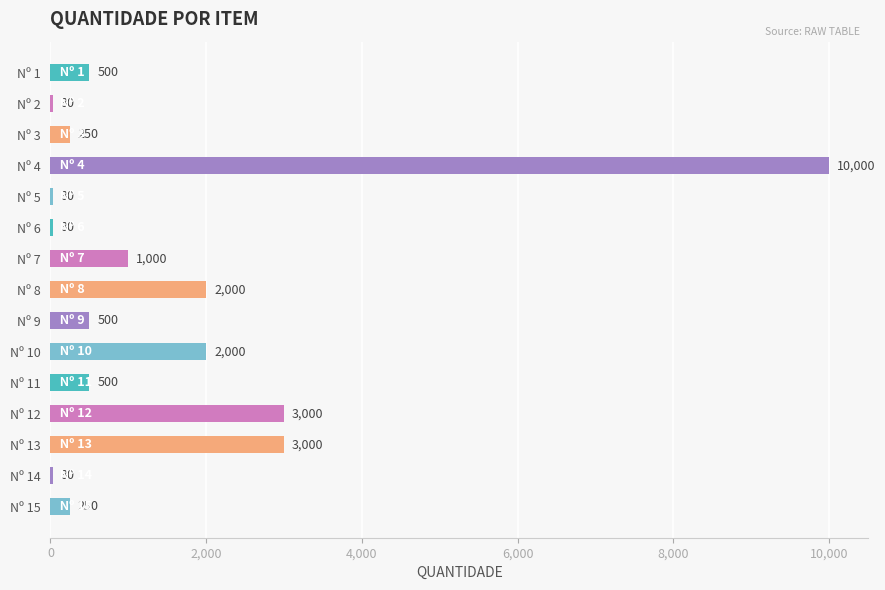

Reading top to bottom, transcribe all the data shown in this chart.

Nº 1=500	Nº 2=30	Nº 3=250	Nº 4=10000	Nº 5=30	Nº 6=30	Nº 7=1000	Nº 8=2000	Nº 9=500	Nº 10=2000	Nº 11=500	Nº 12=3000	Nº 13=3000	Nº 14=30	Nº 15=250